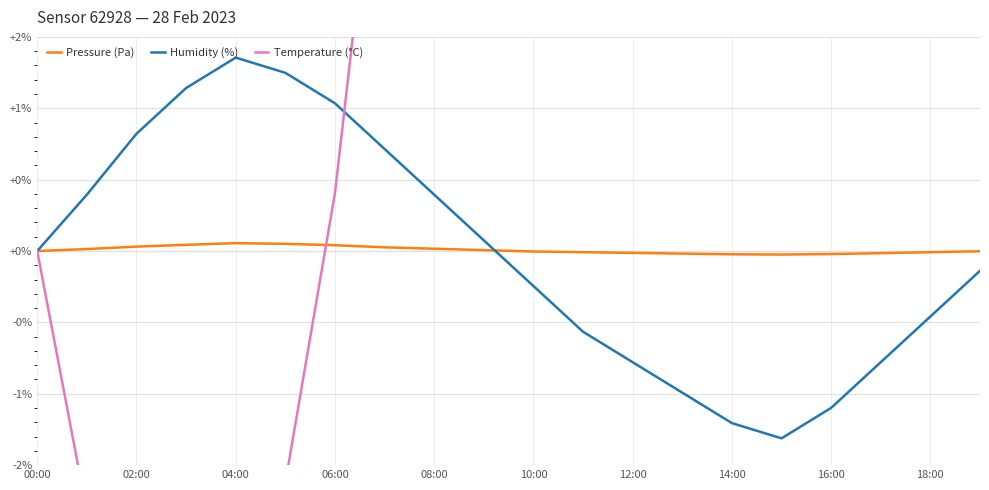

In Pressure (Pa), how many points are higher than both neighbors (excluding endpoints)?

1